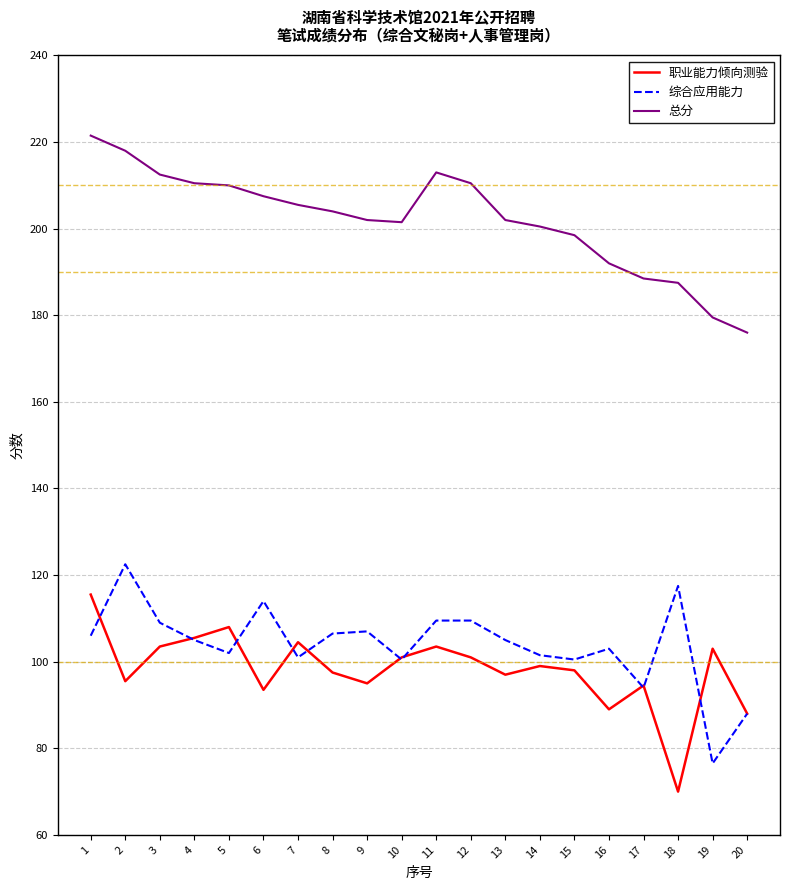

How many series are shown in this chart?

3